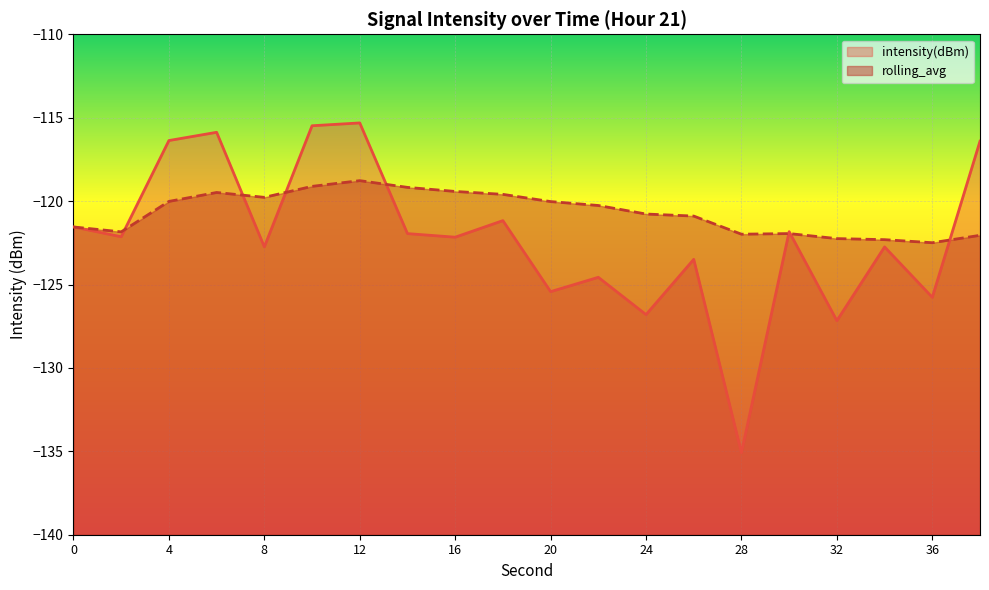

Is it true that rolling_avg equals -120.0 at 4?

True